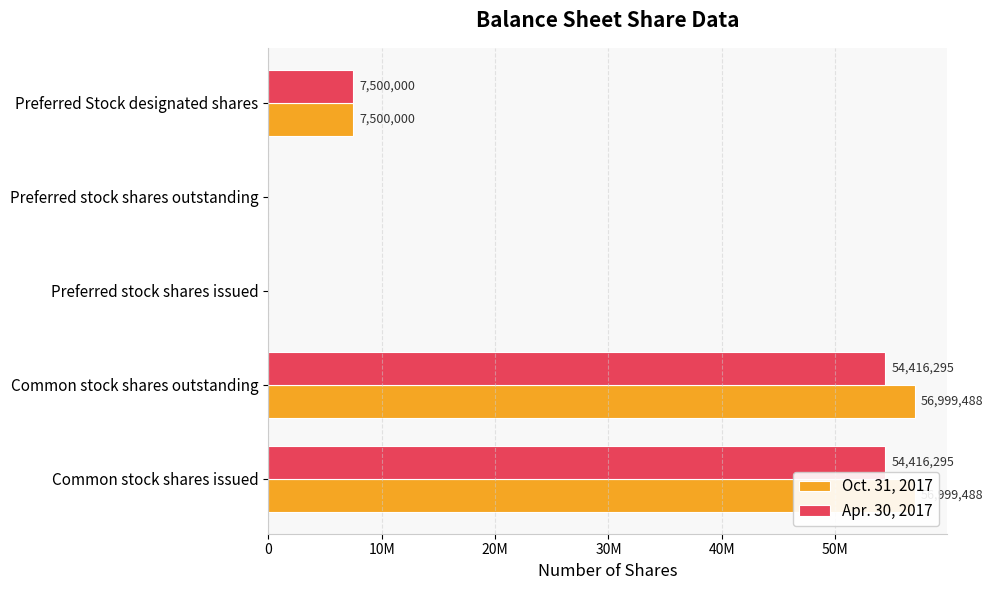

How many values in the Oct. 31, 2017 series are below 7500000?

2